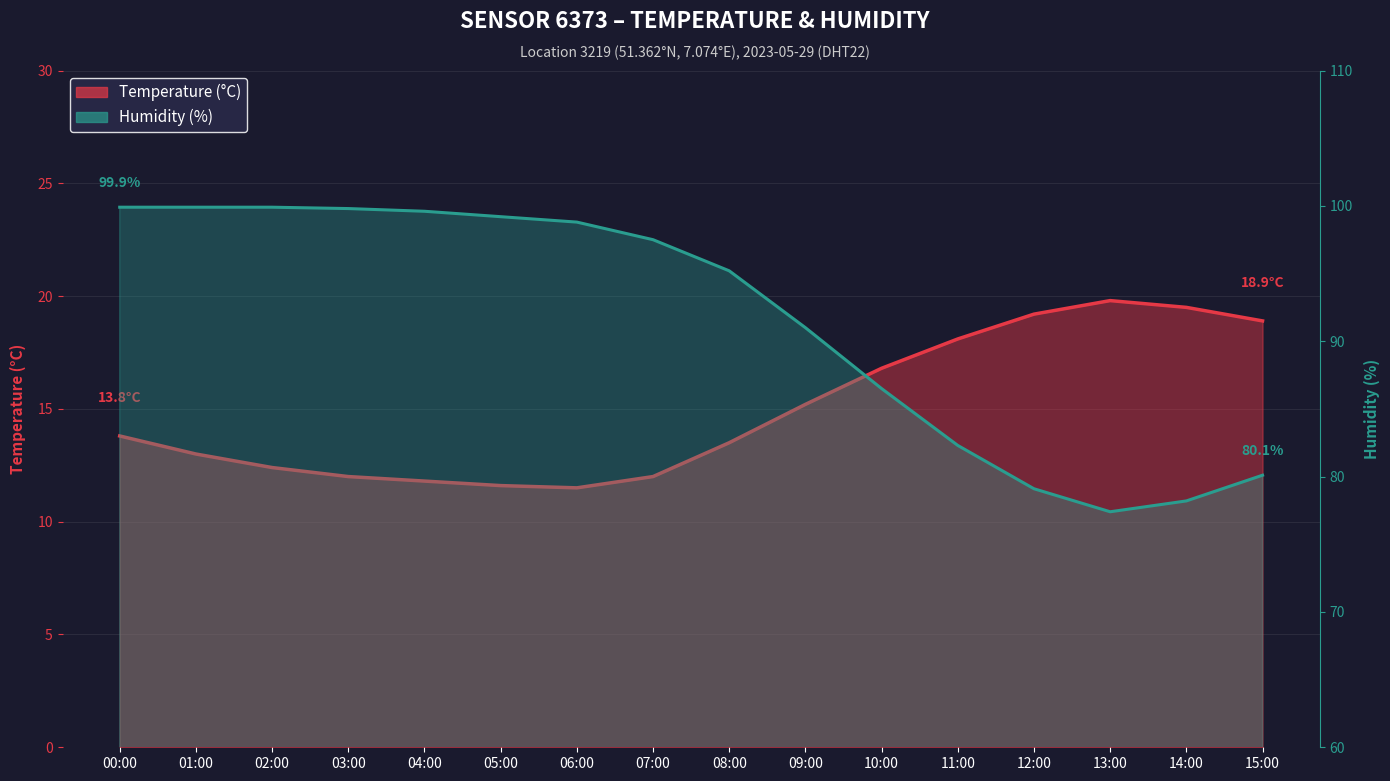

True or false: temperature_line and humidity_line intersect in this chart.

False